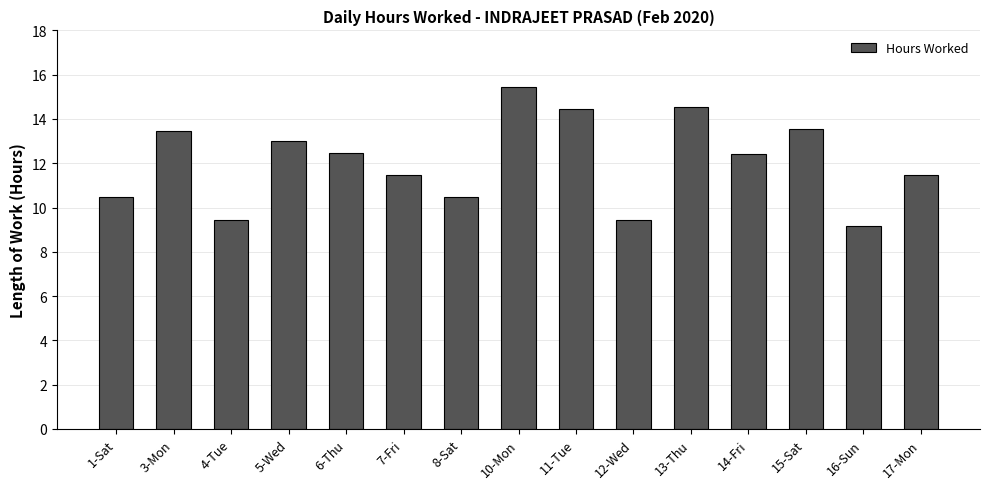

What is the ratio of the value at 5-Wed to the value at 15-Sat?

1.0